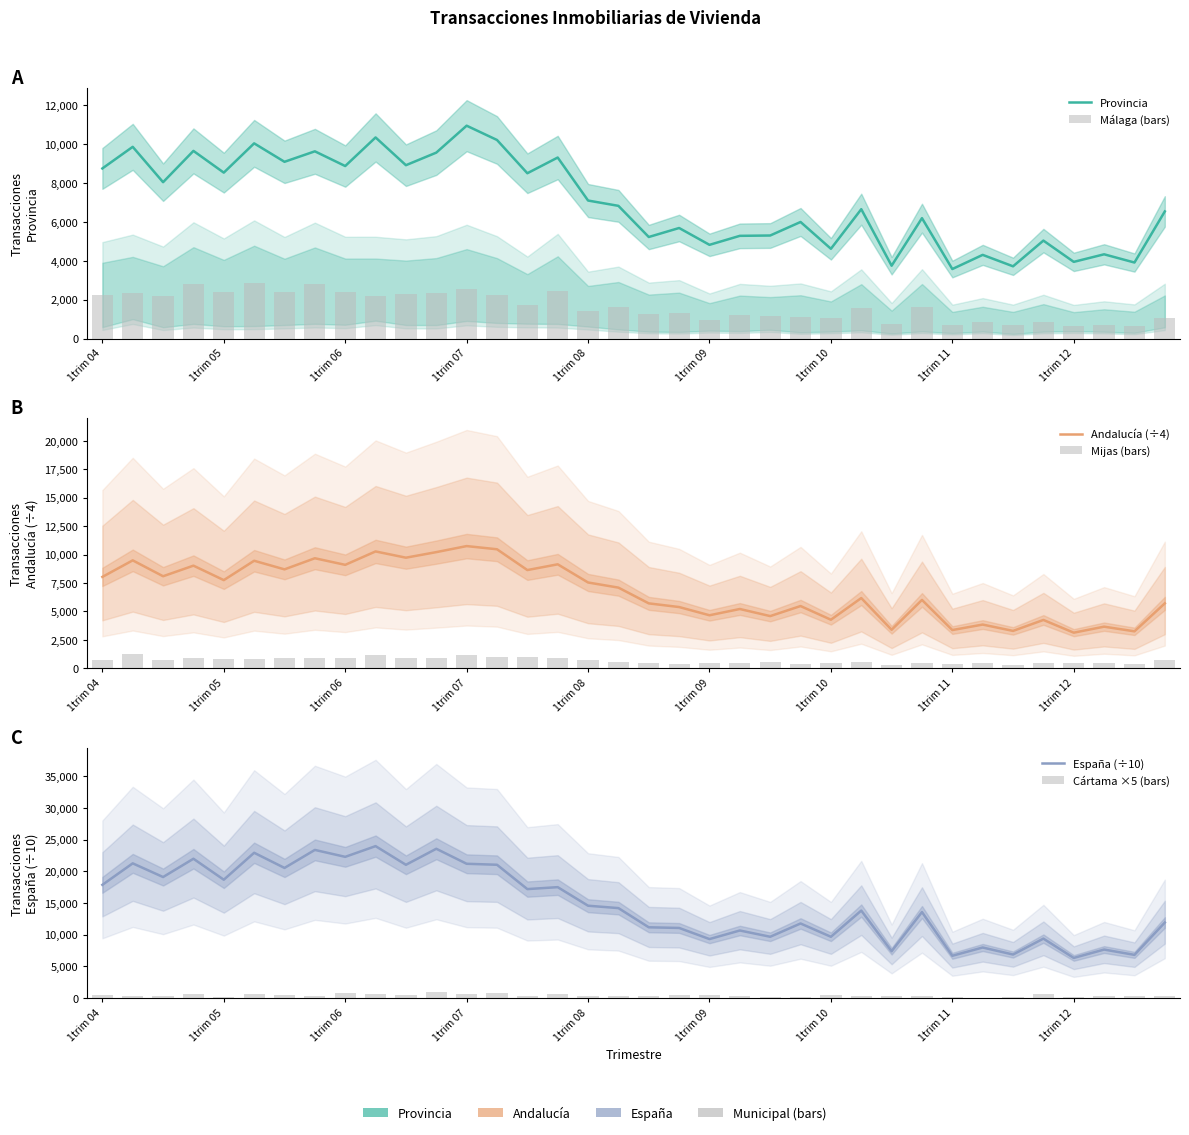

What is the difference between the second highest and minimum values in the Andalucía (÷4) series?

7332.0